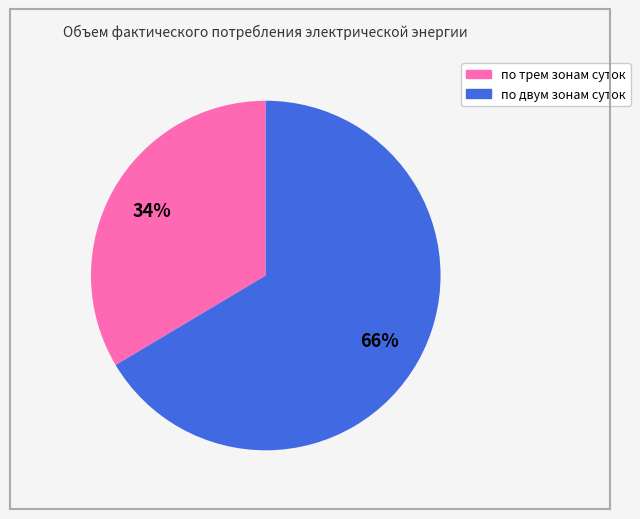

To the nearest percent, what is the average slice percentage?

50%